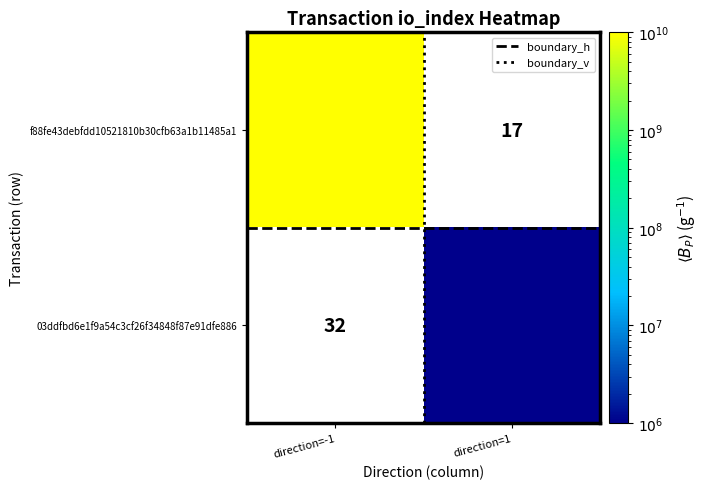

True or false: boundary_h has a value of 0.7 at direction=1.

False